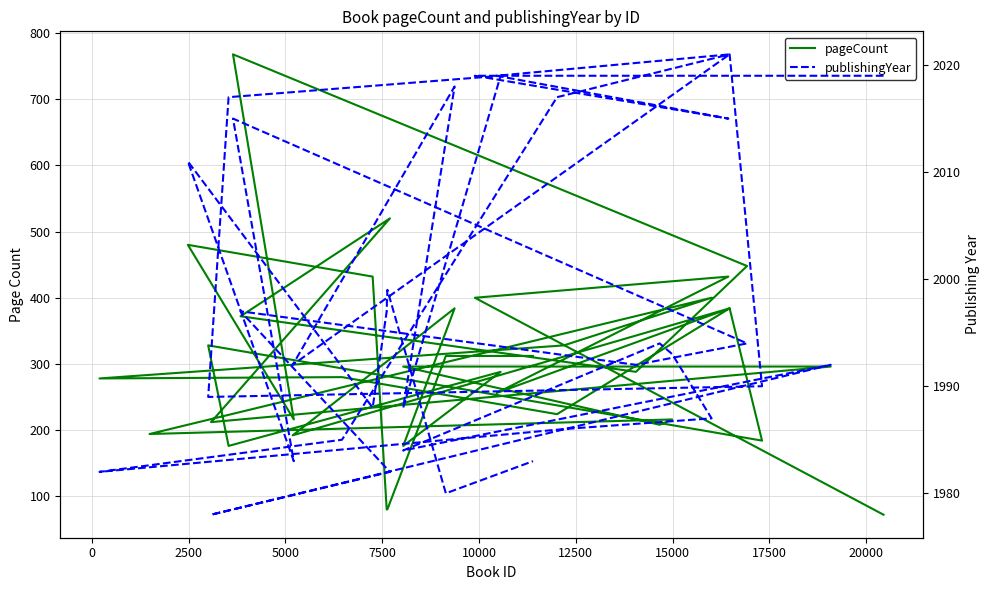

Is this an area chart (filled region under the line)?

No